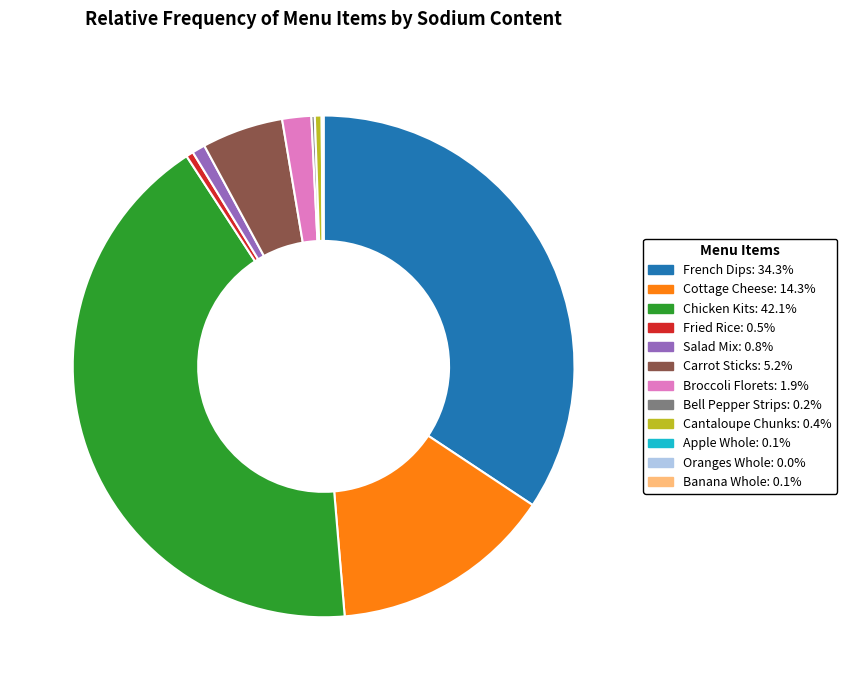

Approximately how many times larger is the value at Carrot Sticks compared to Broccoli Florets?

2.8